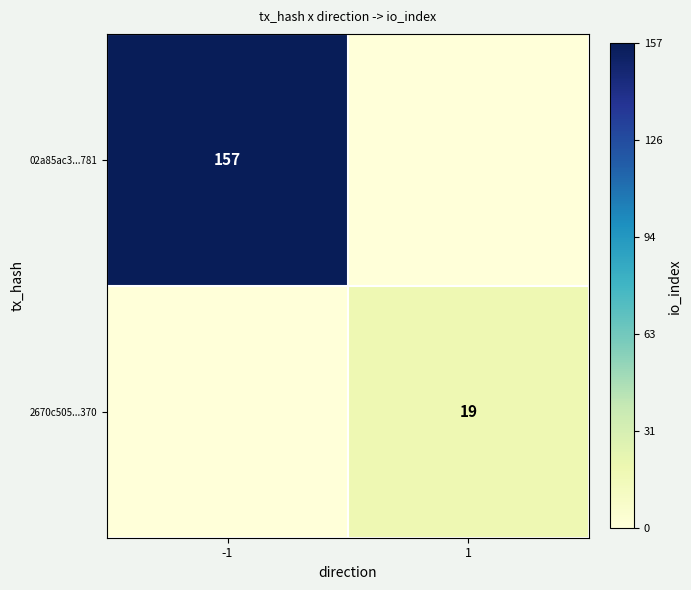

True or false: 02a85ac3...781 has a value of 36 at -1.

False